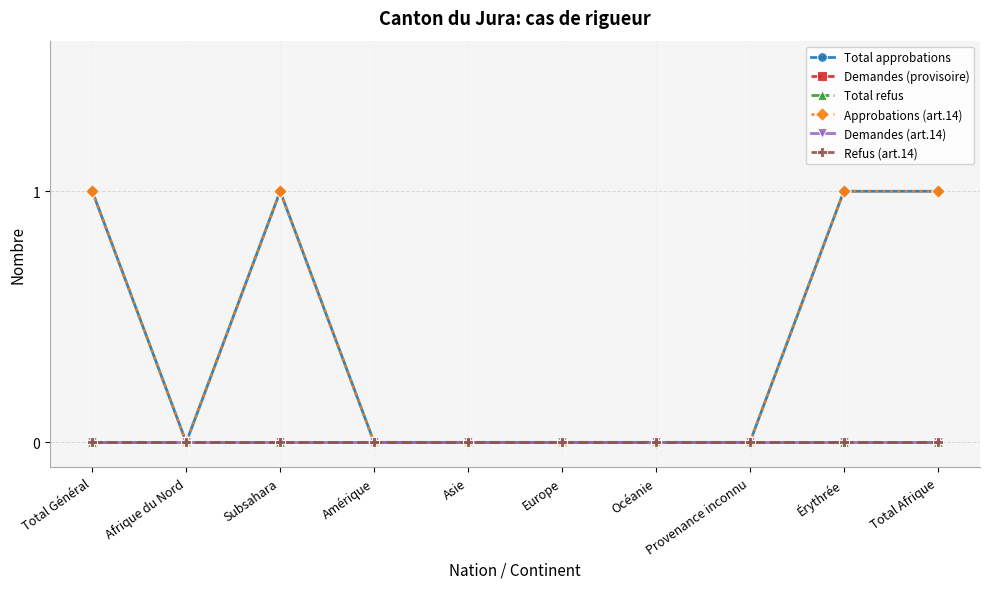

At how many categories does at least one series exceed 0?

4